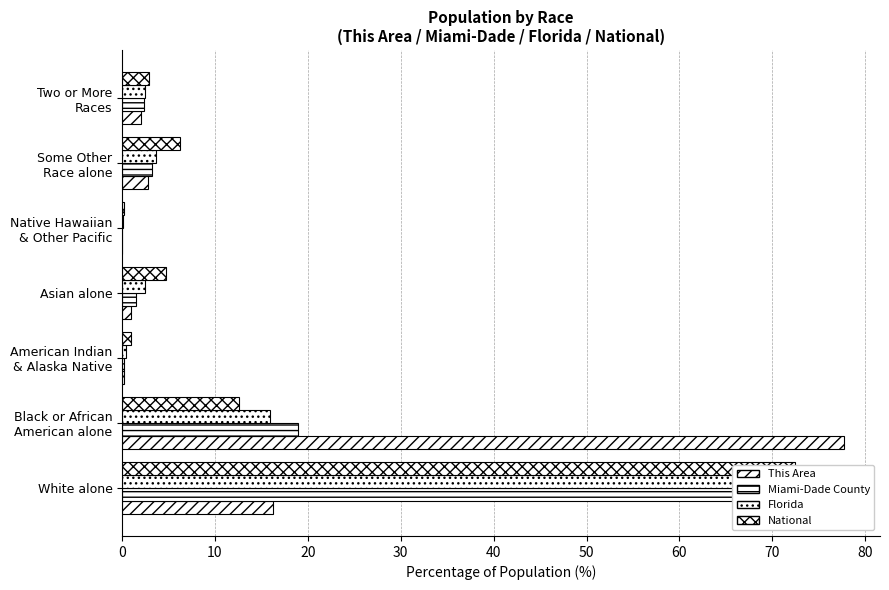

What is the value of the National bar at the 2nd from the left?

12.6